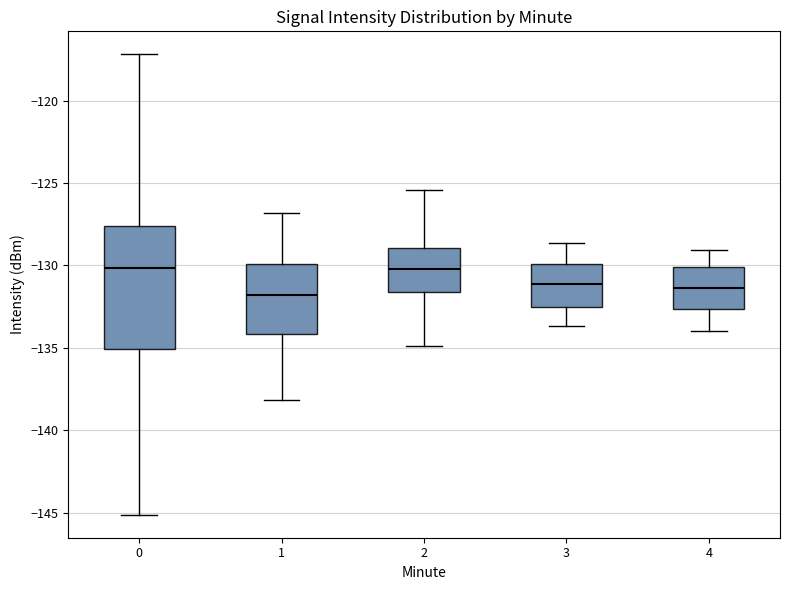

Reading left to right, transcribe this box plot: for each box, give where its median line is, the range the box spans, and where its two whiskers end, as read against the y-axis. The values are not printed on the chart, so give them approximately, as read against the axis.

0: median -130.0, box -135.0 to -127.5, whiskers -145.0 to -117.0
1: median -132.0, box -134.0 to -130.0, whiskers -138.0 to -127.0
2: median -130.0, box -131.5 to -129.0, whiskers -135.0 to -125.5
3: median -131.0, box -132.5 to -130.0, whiskers -133.5 to -128.5
4: median -131.5, box -132.5 to -130.0, whiskers -134.0 to -129.0